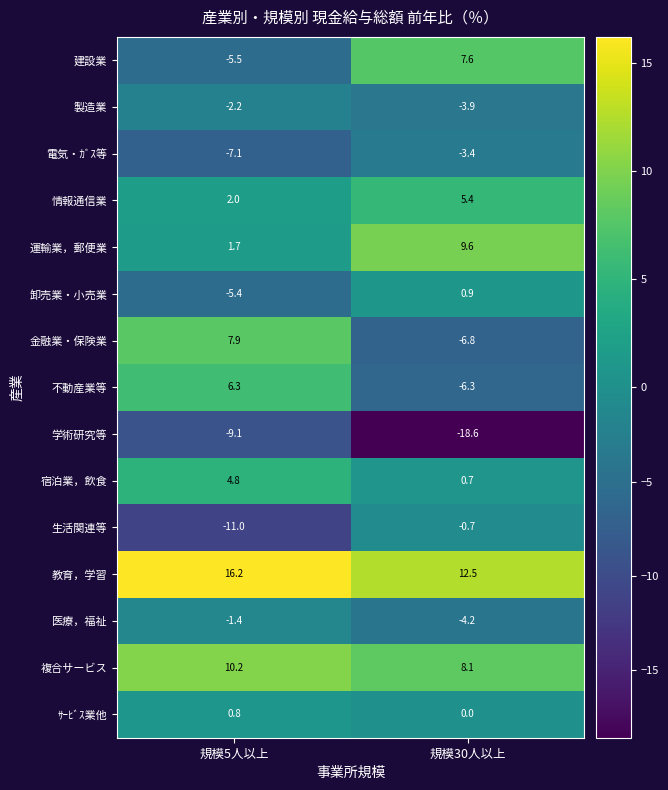

Between 規模5人以上 and 規模30人以上, which series saw the biggest shift?

金融業・保険業